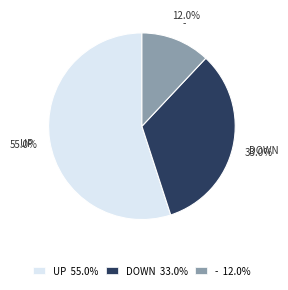

What is the ratio of the value at - to the value at DOWN?

0.4